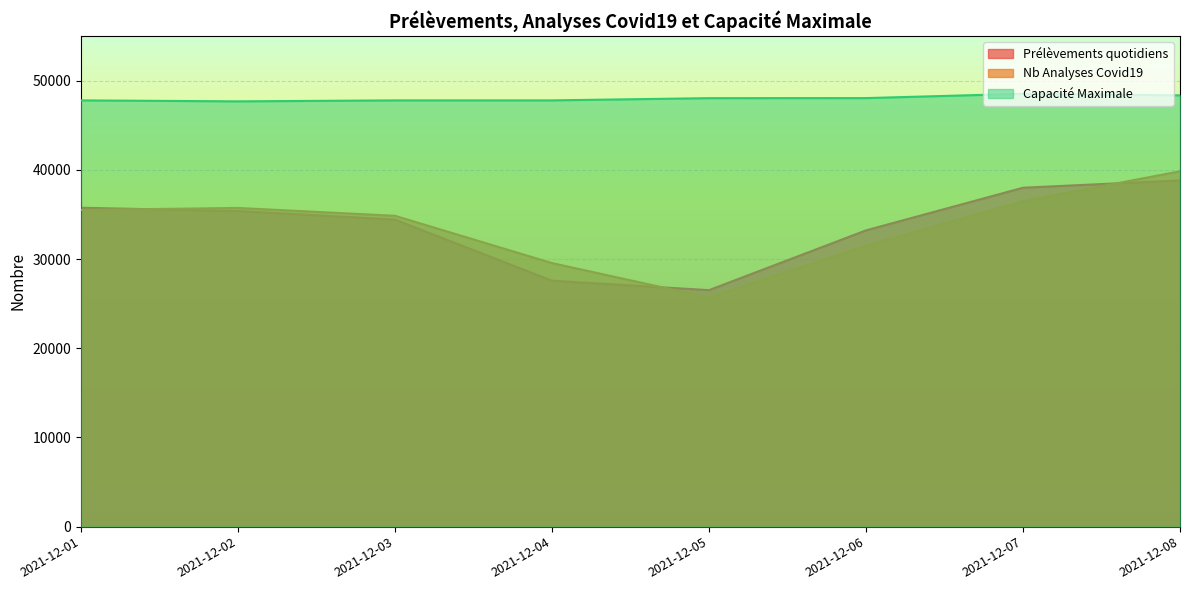

The value of Nb Analyses Covid19 at 2021-12-07 is 36489. True or false?

True